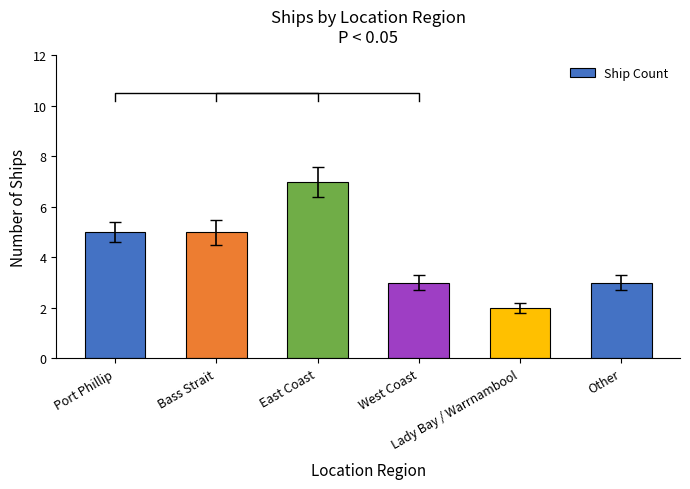

Reading right to left, transcribe all the data shown in this chart.

Other=3	Lady Bay / Warrnambool=2	West Coast=3	East Coast=7	Bass Strait=5	Port Phillip=5